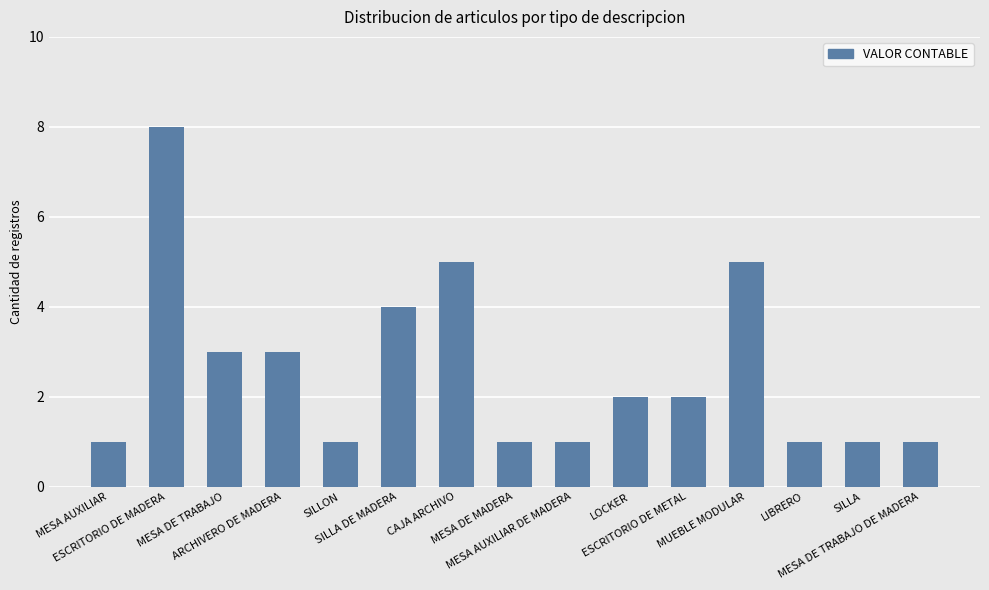

What is the maximum value shown in the chart?

8